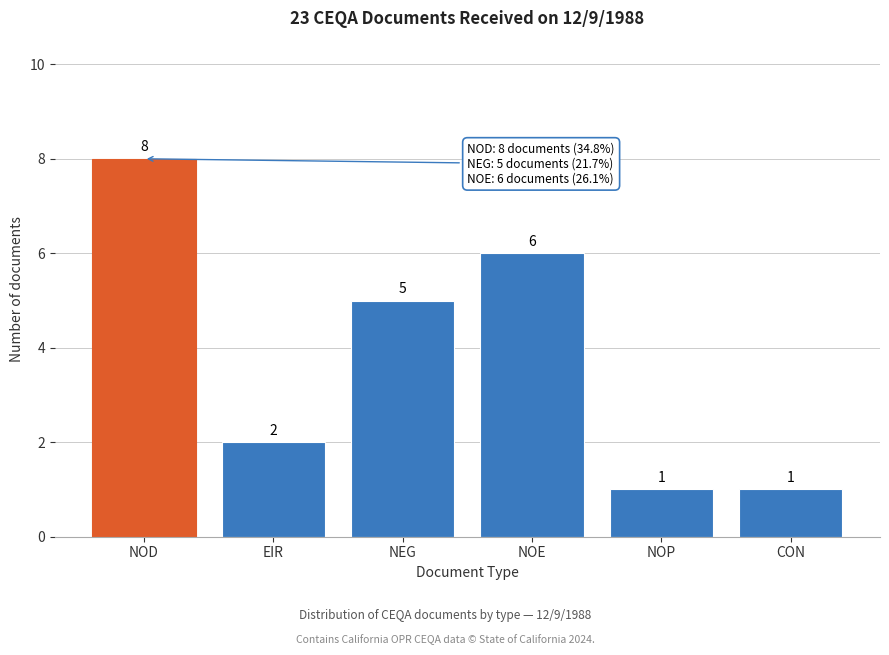

Reading right to left, what are all the values shown in this chart?

CON=1	NOP=1	NOE=6	NEG=5	EIR=2	NOD=8